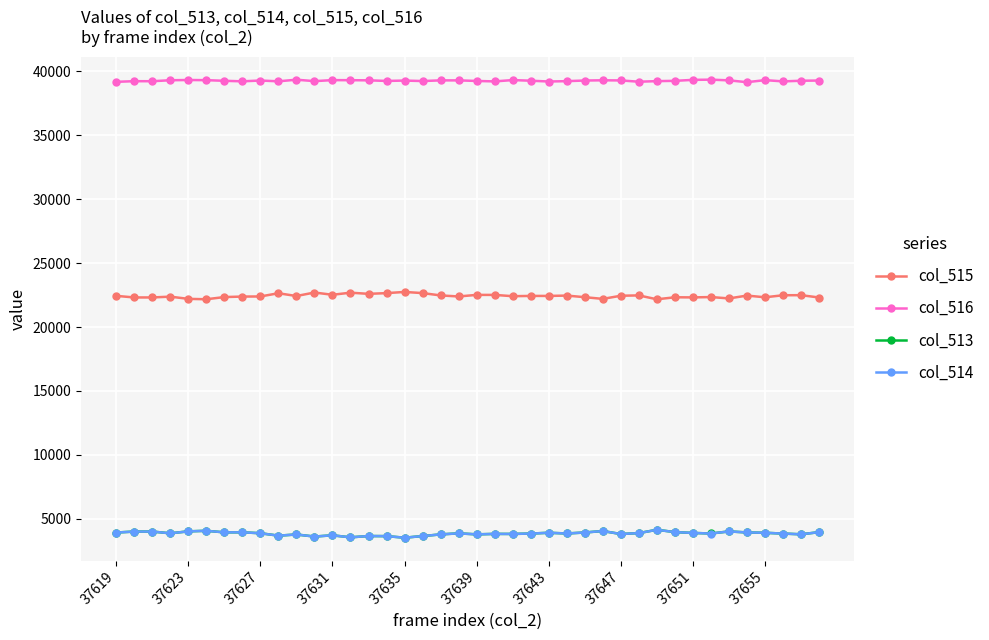

What is the maximum value shown in the chart?

39331